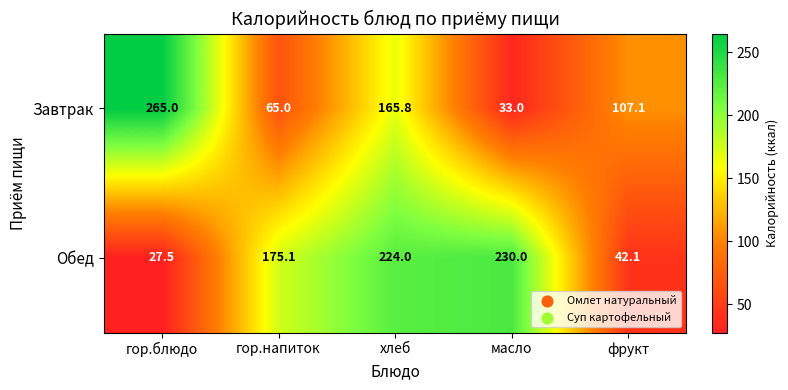

What is the average value of the Завтрак series?

127.2